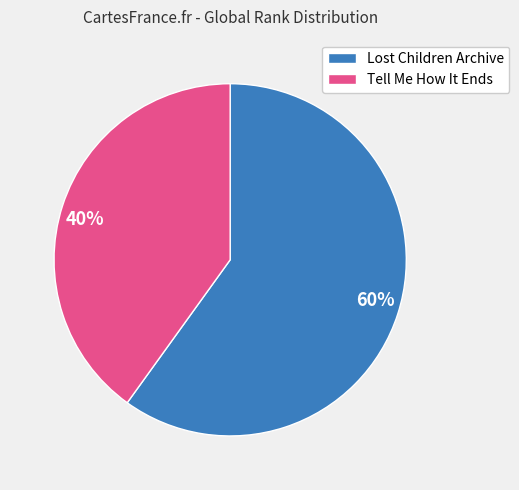

Is the sum of Tell Me How It Ends and Lost Children Archive greater than half?

Yes